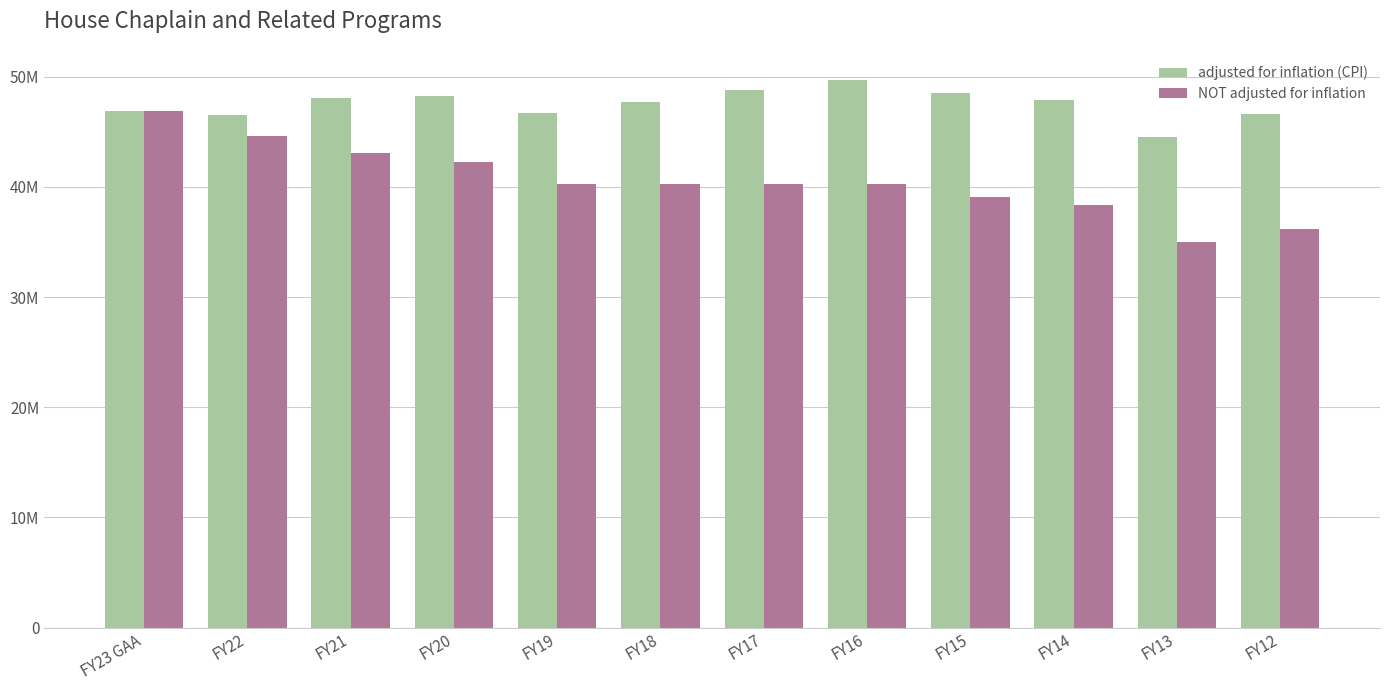

True or false: NOT adjusted for inflation has a value of 29023561 at FY23 GAA.

False